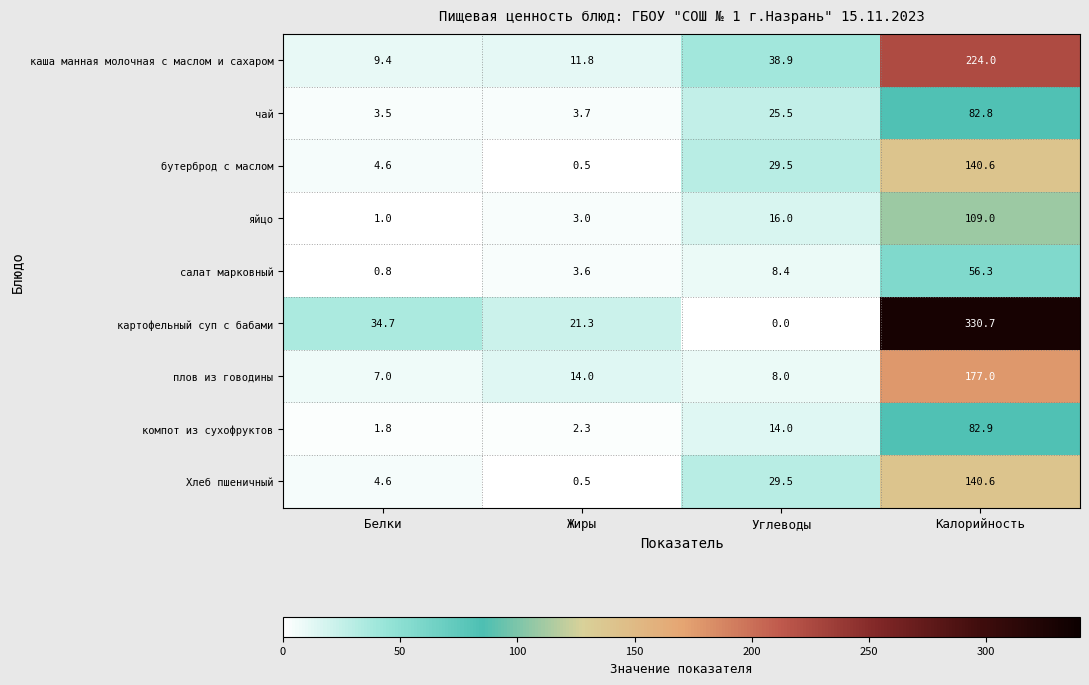

Which category has the lowest value across all series?

Углеводы